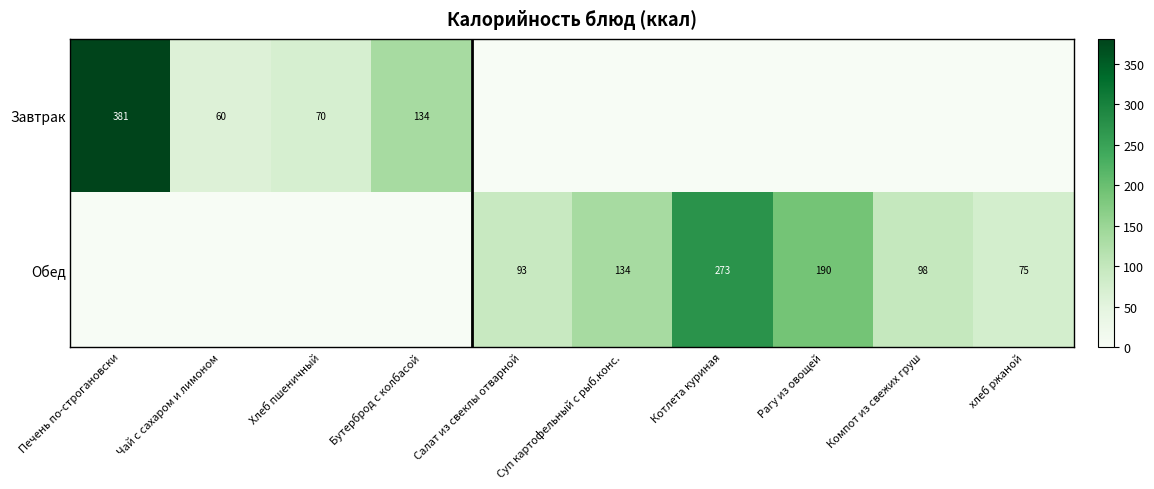

Is it true that Обед equals 73 at Рагу из овощей?

False